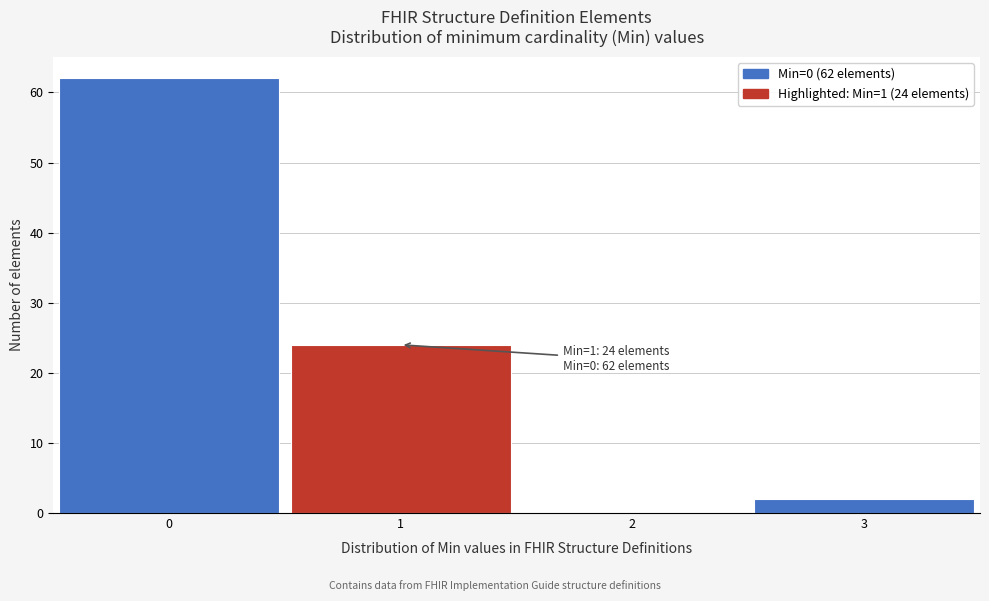

Reading left to right, transcribe all the data shown in this chart.

0=62	1=24	2=0	3=2